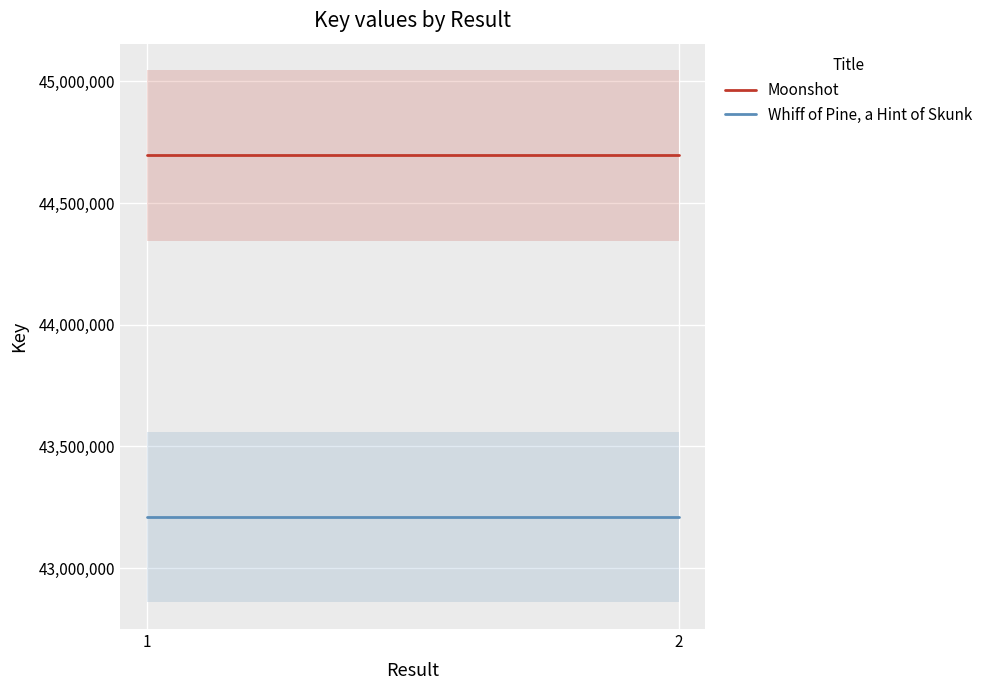

Rank the categories by Whiff of Pine, a Hint of Skunk value from lowest to highest.

1, 2